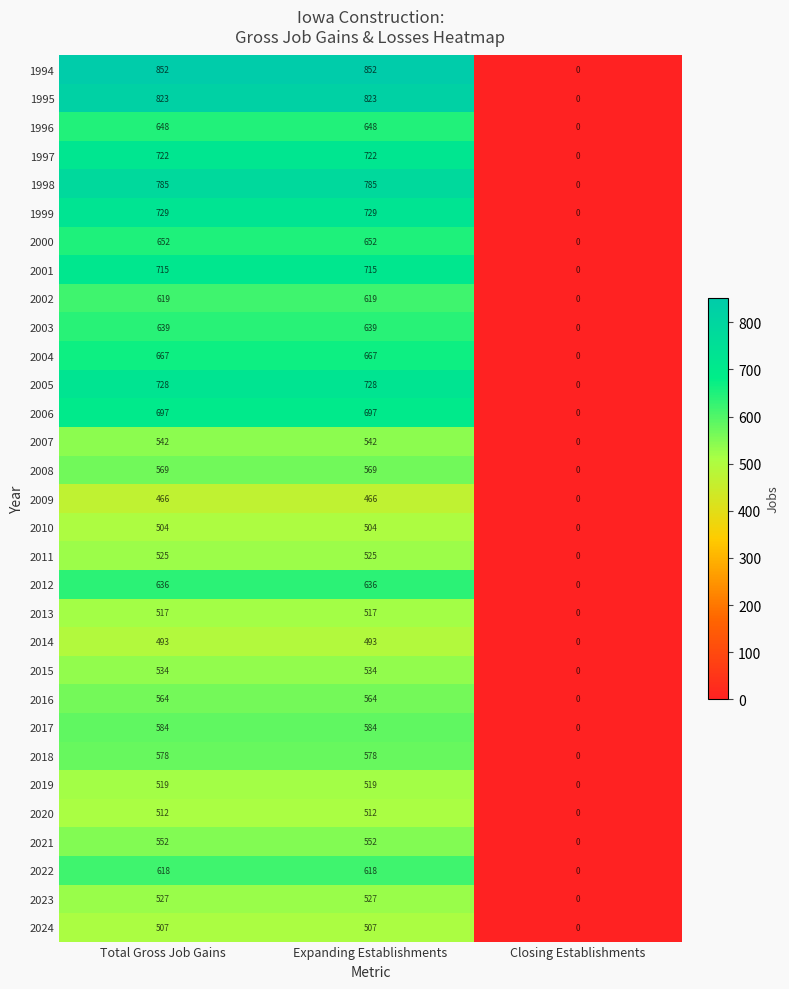

True or false: 1994 has a value of 209 at Expanding Establishments.

False